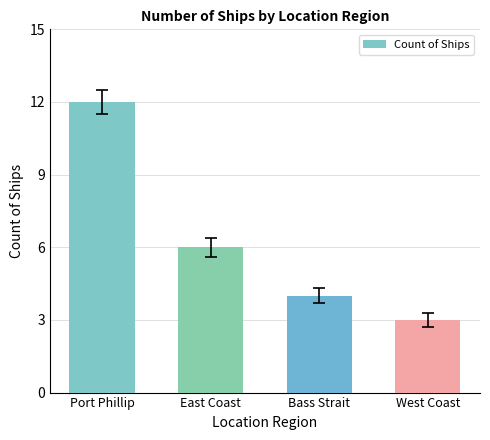

Where is the data nearest to the value 7?

East Coast